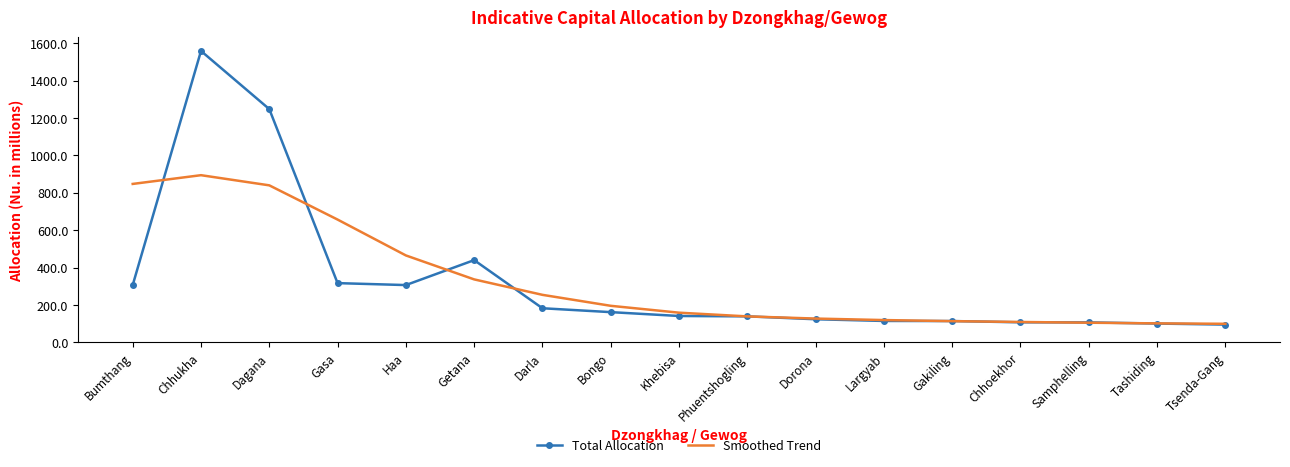

Which series has the widest spread of values?

Total Allocation